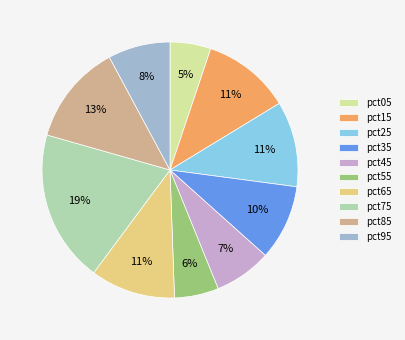

Which slice is the largest?

pct75